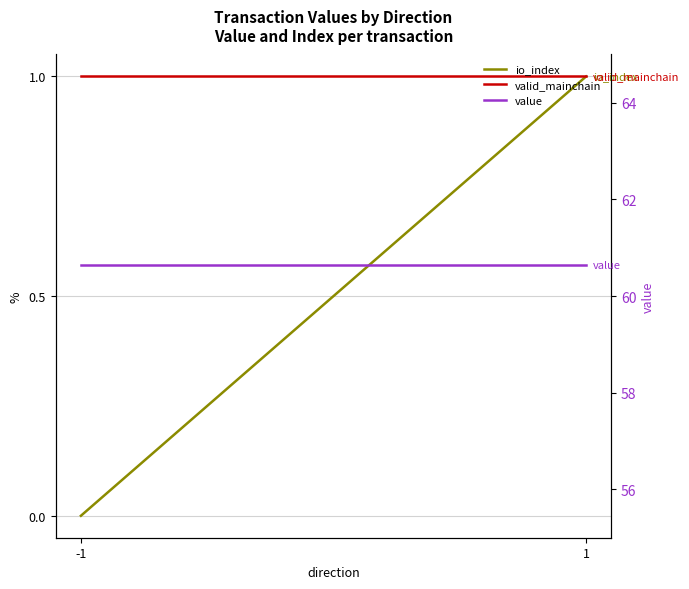

Rank the categories by value value from highest to lowest.

-1, 1